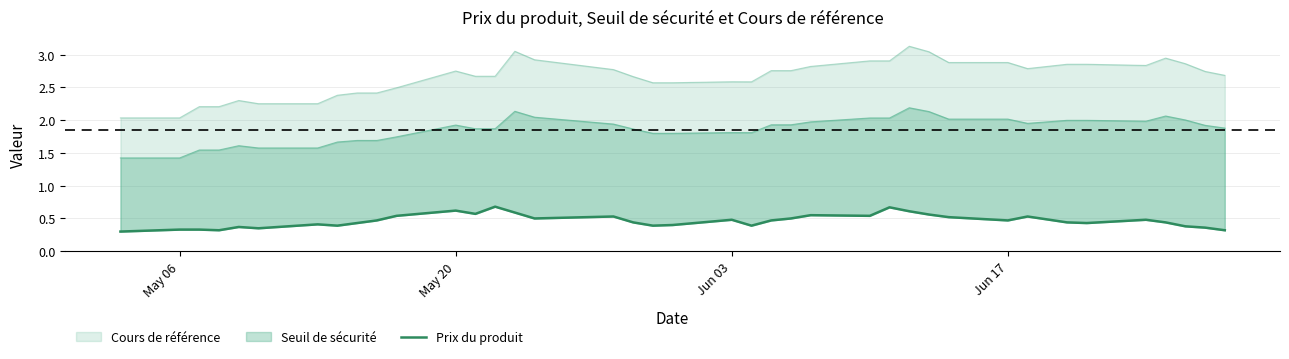

Reading left to right, transcribe all the data shown in this chart.

0.3	0.3	0.3	0.3	0.4	0.3	0.4	0.4	0.4	0.5	0.5	0.6	0.6	0.7	0.6	0.5	0.5	0.4	0.4	0.4	0.5	0.4	0.5	0.5	0.6	0.5	0.7	0.6	0.6	0.5	0.5	0.5	0.4	0.4	0.5	0.4	0.4	0.4	0.3